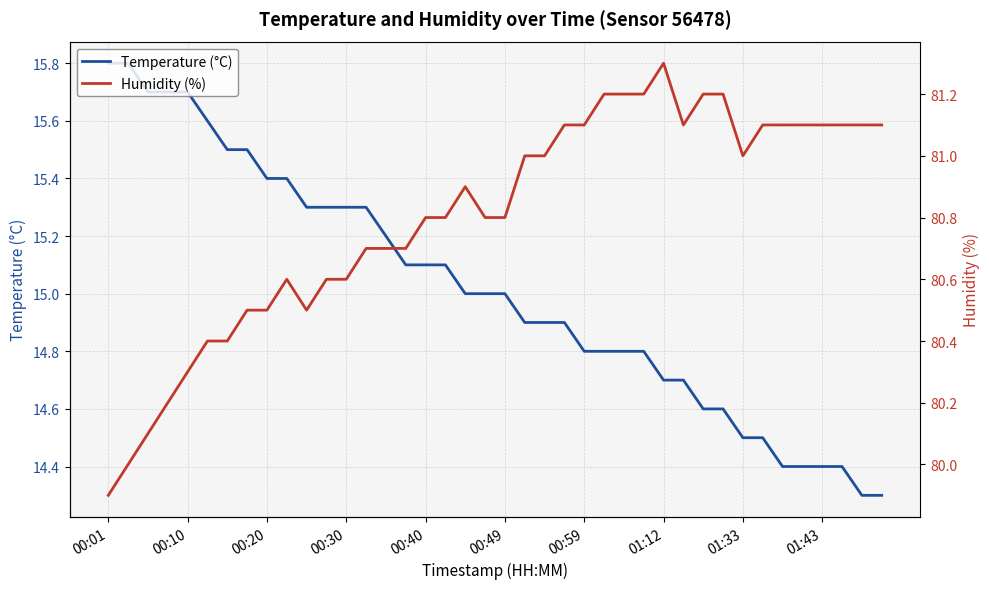

What is the value of the Humidity (%) point at the 13th from the left?

80.6